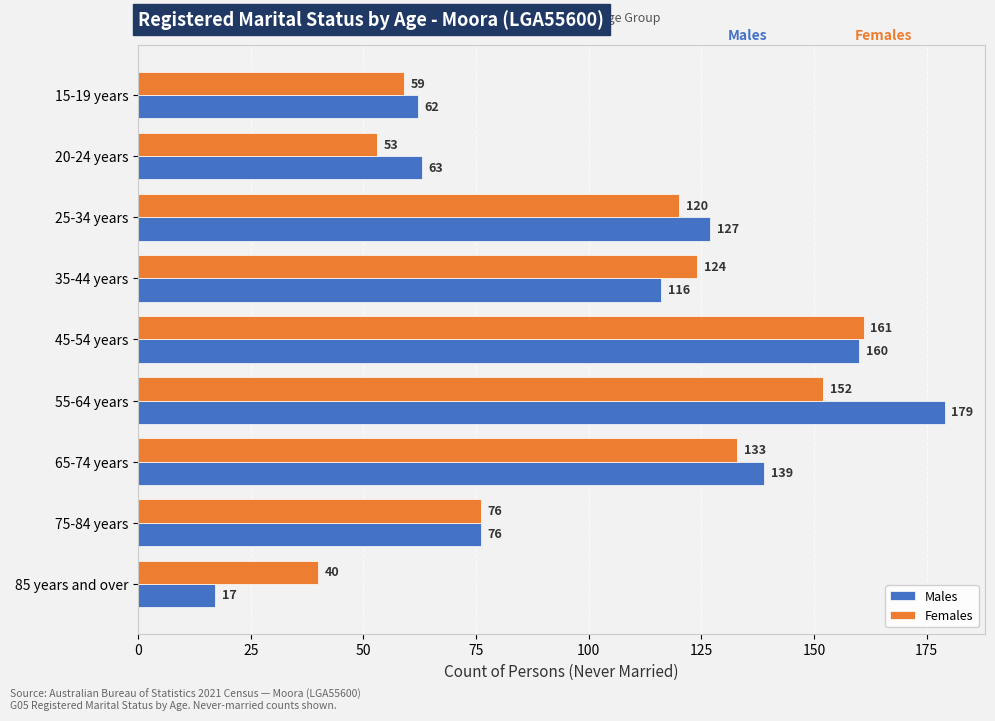

What is the difference between the highest and lowest values at 35-44 years?

8